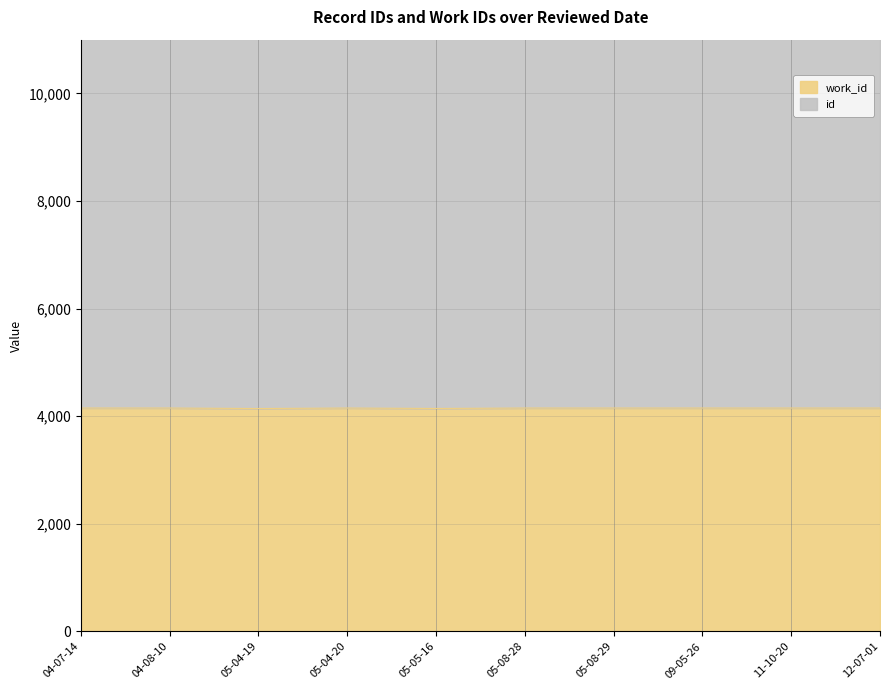

The value of work_id at 05-08-29 is 1437. True or false?

False